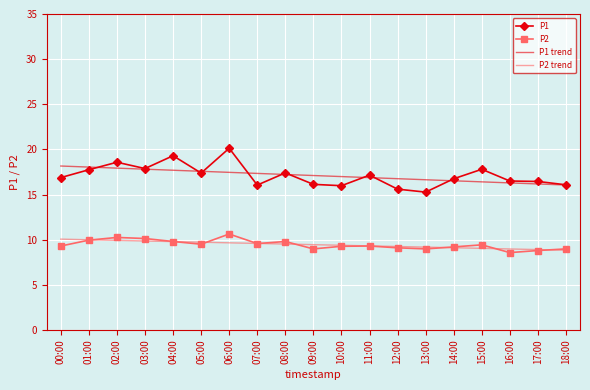

What is the average value of the P1 series?

17.1